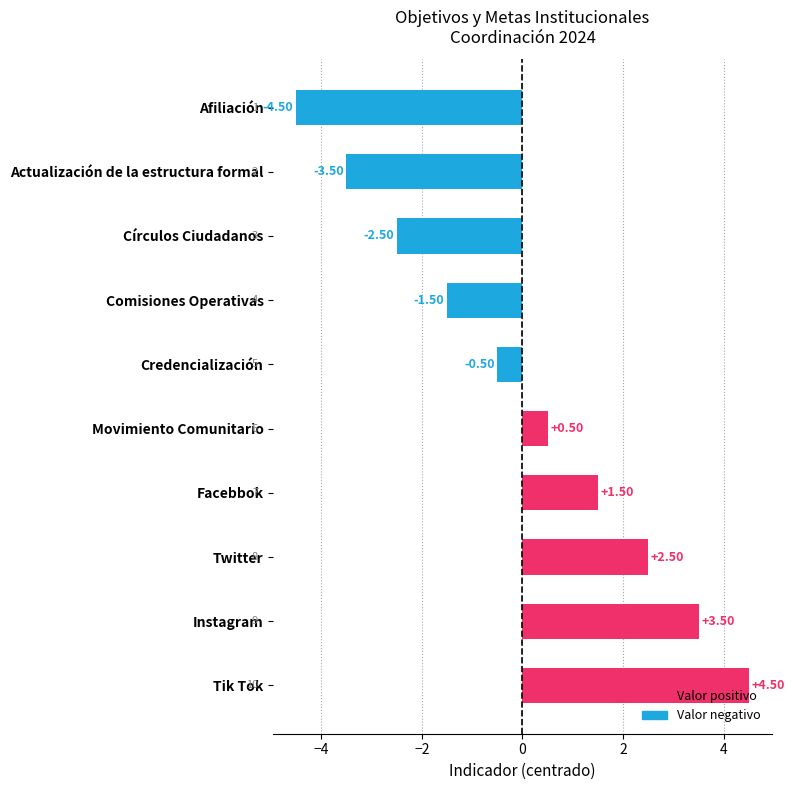

Rank the categories by value from lowest to highest.

Afiliación, Actualización de la estructura formal, Círculos Ciudadanos, Comisiones Operativas, Credencialización, Movimiento Comunitario, Facebbok, Twitter, Instagram, Tik Tok